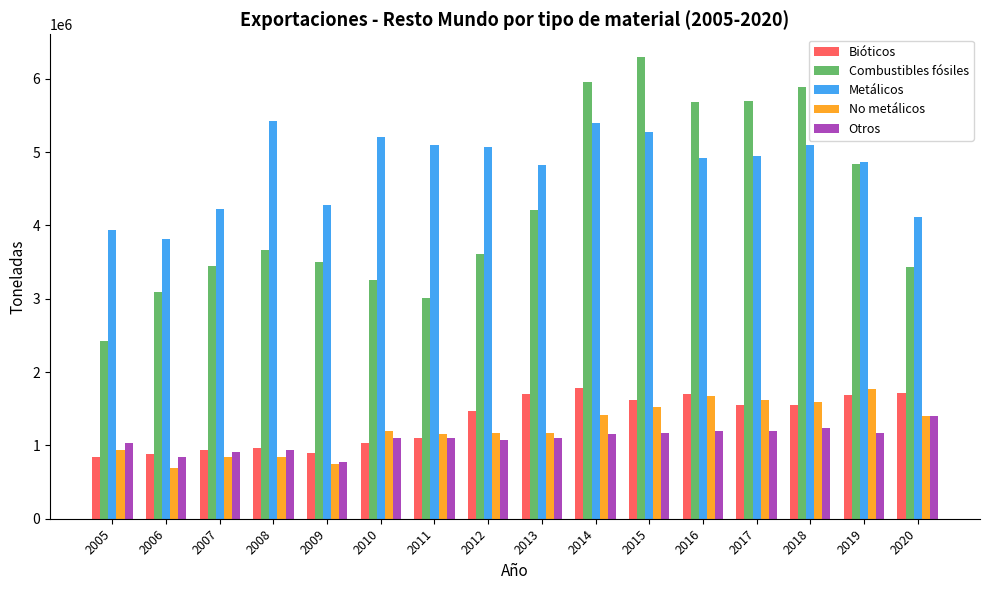

How many data points in Combustibles fósiles are above 3657365?

8